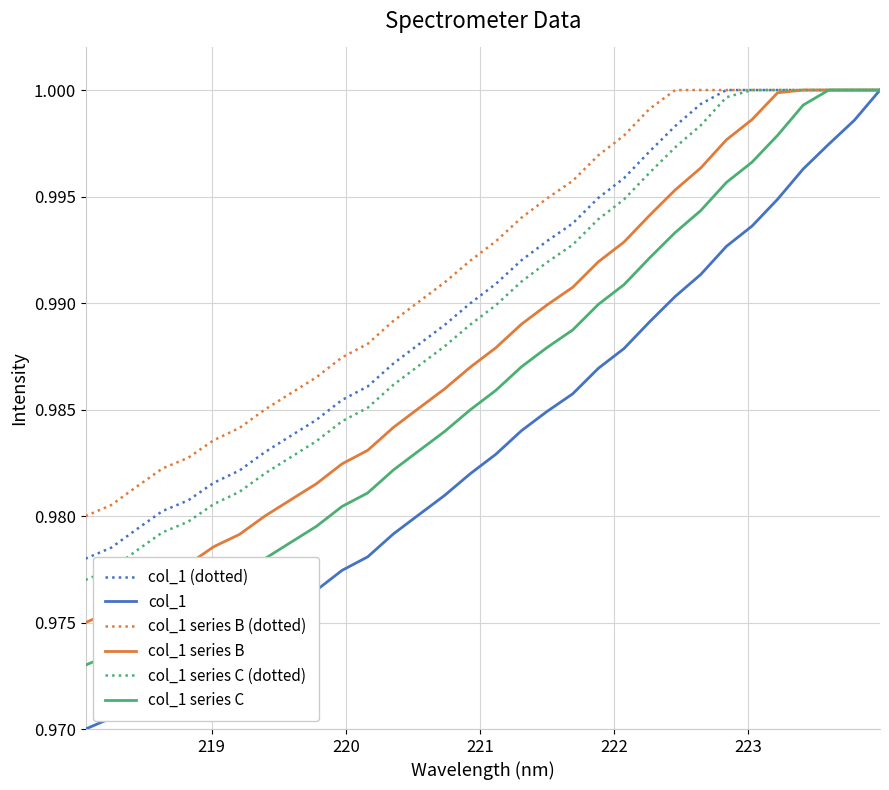

Which series has the largest total across all categories?

col_1 series B (dotted)